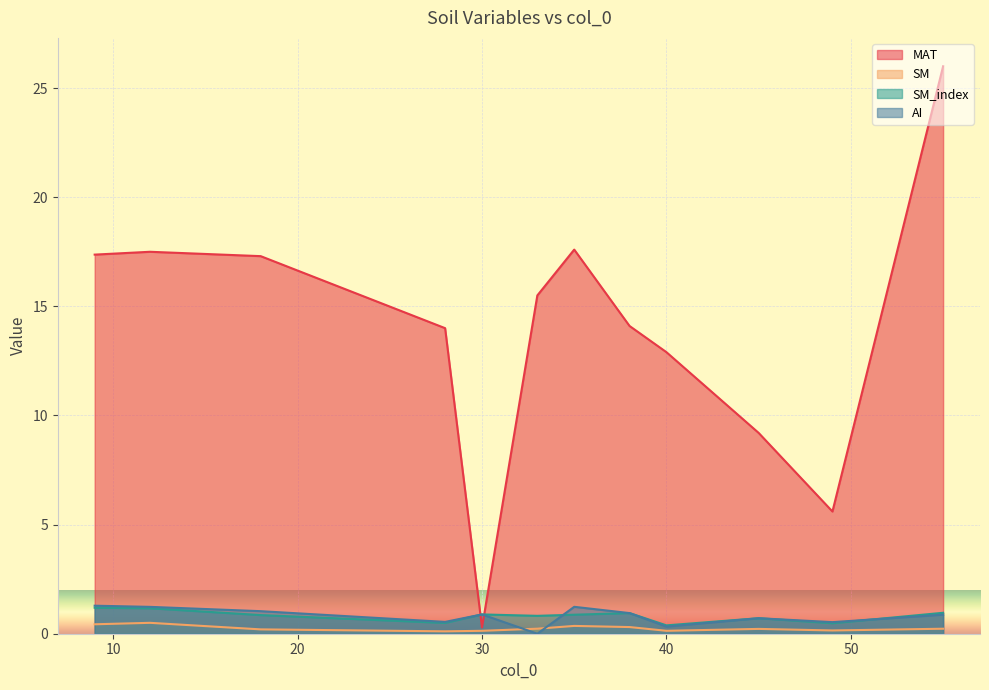

List the series in order of their peak value, highest first.

MAT, AI, SM_index, SM